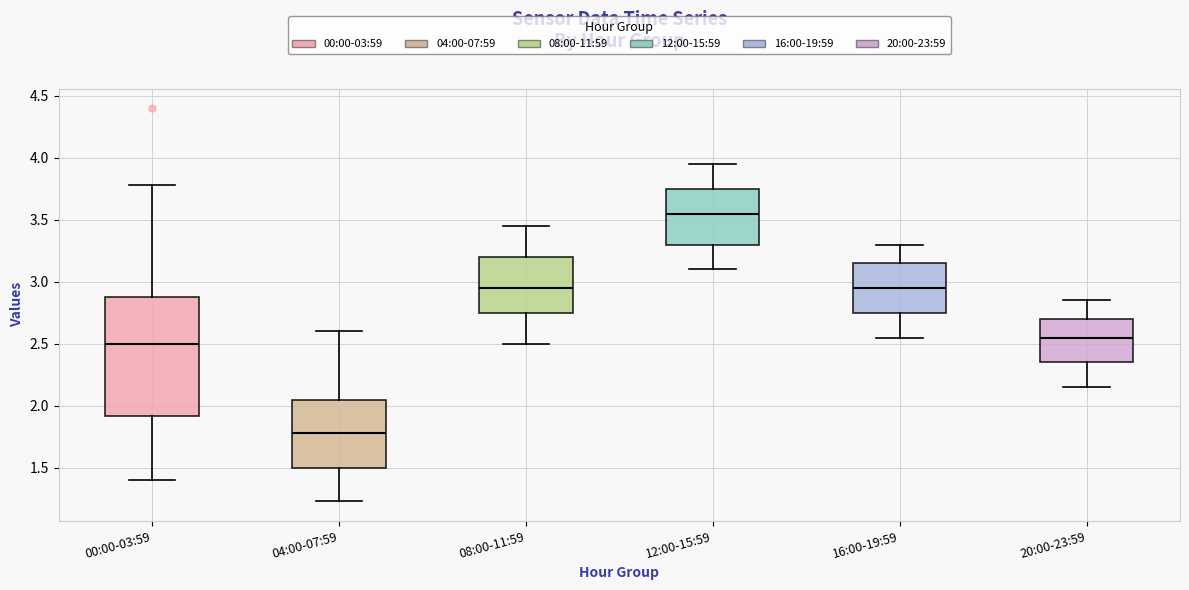

Reading left to right, read every box against the y-axis: the position of its median line, the range the box covers, and the ends of its whiskers. The values are not printed on the chart, so give them approximately, as read against the axis.

00:00-03:59: median 2.50, box 1.90 to 2.90, whiskers 1.40 to 3.80
04:00-07:59: median 1.80, box 1.50 to 2.05, whiskers 1.25 to 2.60
08:00-11:59: median 2.95, box 2.75 to 3.20, whiskers 2.50 to 3.45
12:00-15:59: median 3.55, box 3.30 to 3.75, whiskers 3.10 to 3.95
16:00-19:59: median 2.95, box 2.75 to 3.15, whiskers 2.55 to 3.30
20:00-23:59: median 2.55, box 2.35 to 2.70, whiskers 2.15 to 2.85